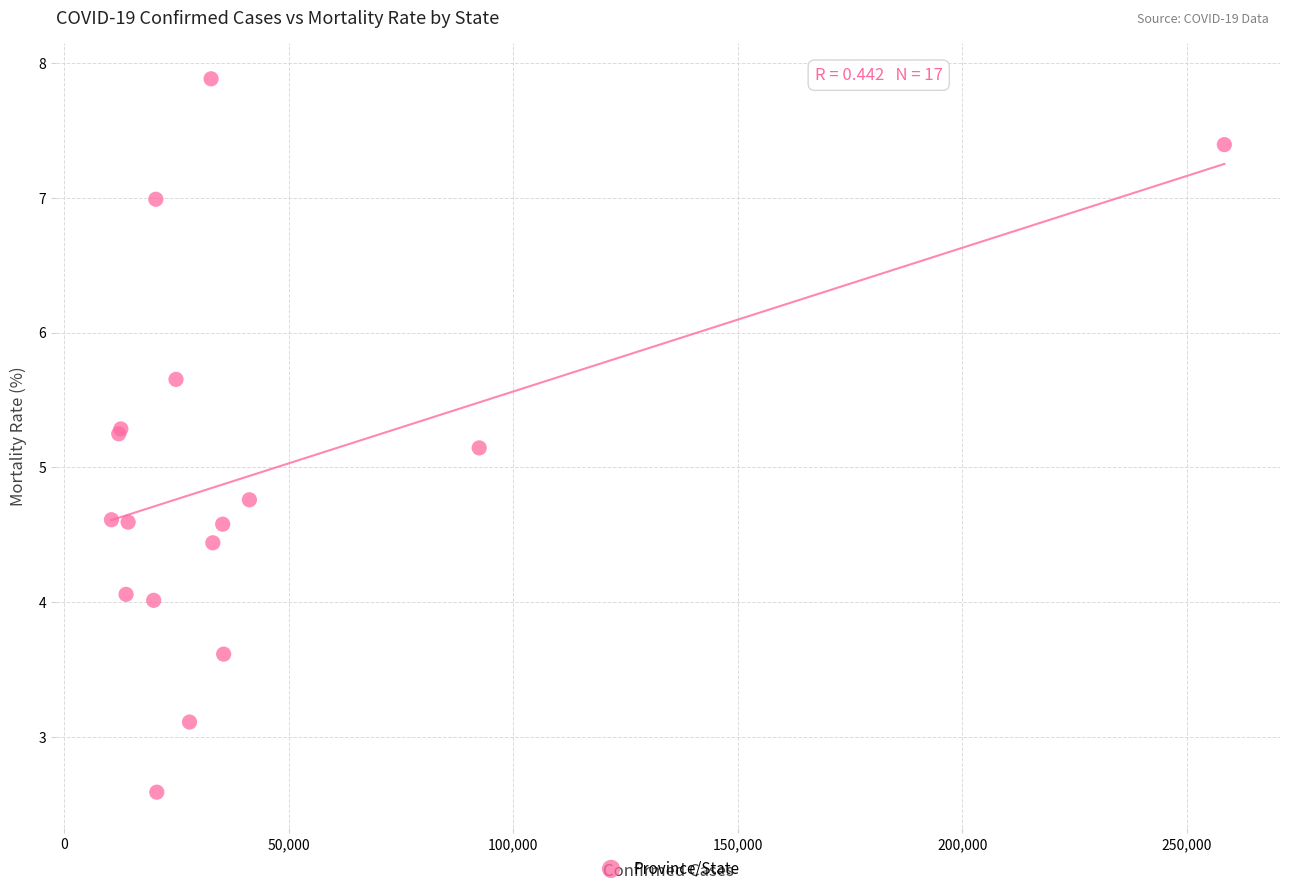

What Y value in the scatter plot is closest to 5?

5.1